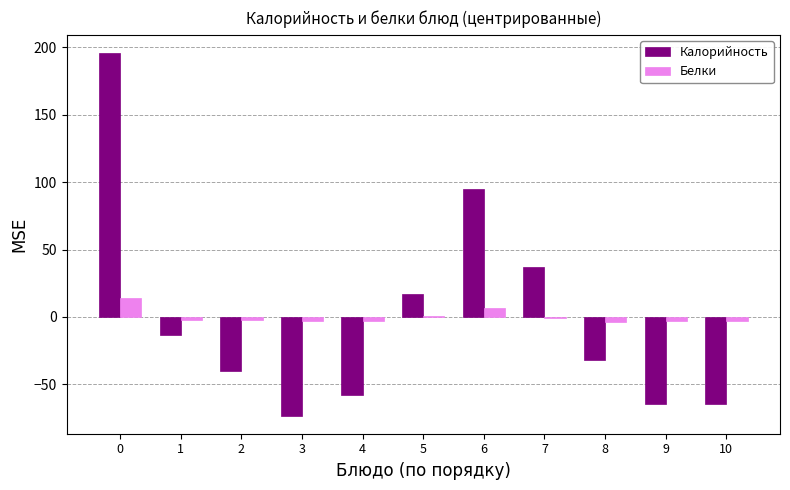

The Калорийность series shows -40.2 at 2. True or false?

True